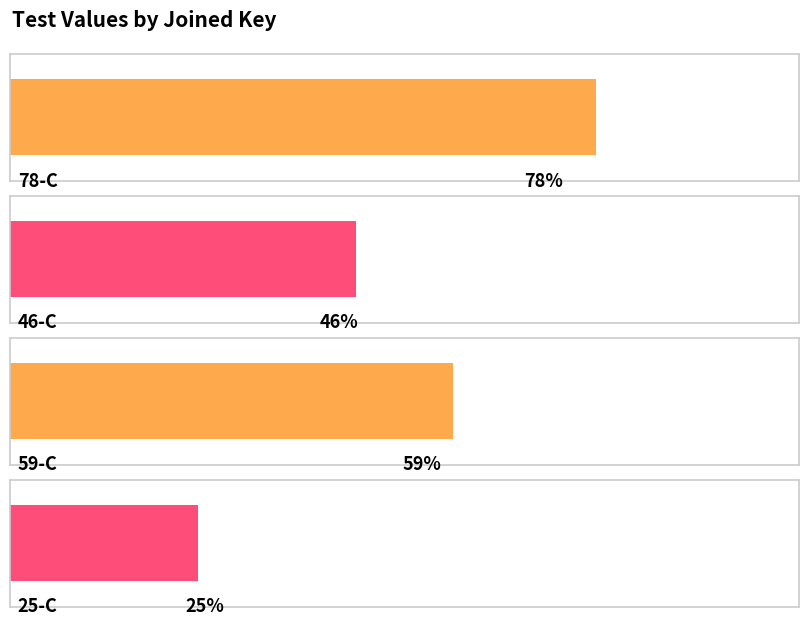

Which category has the lowest value across all series?

25-C